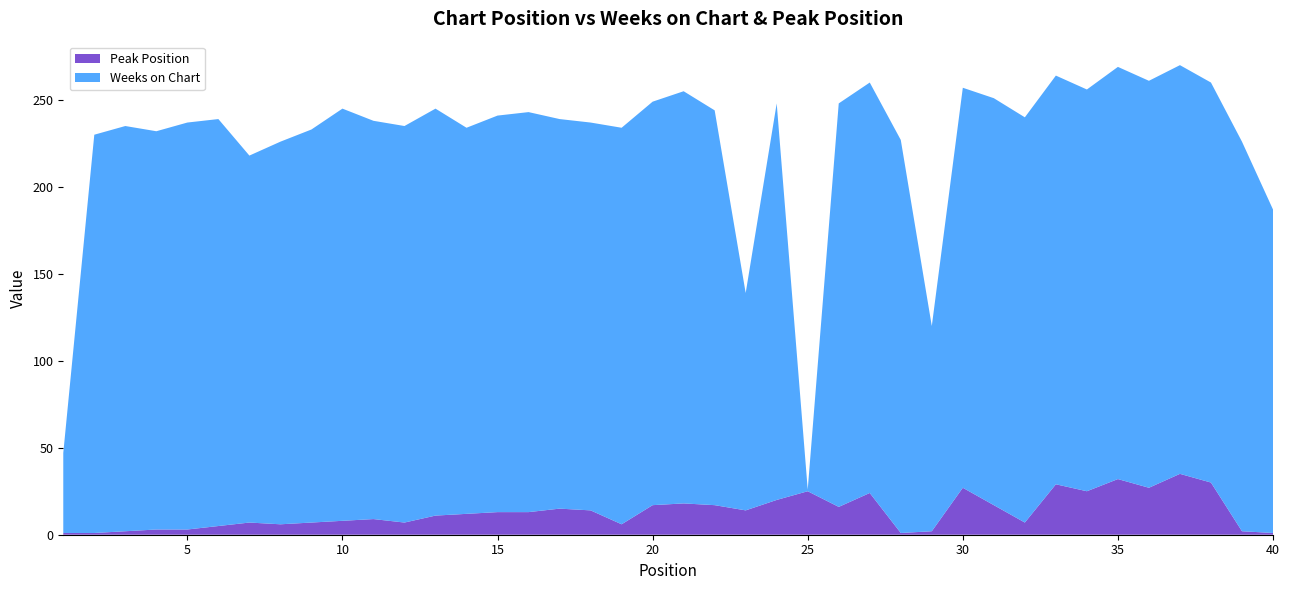

Reading left to right, transcribe all the data shown in this chart.

Peak Position: 1	1	2	3	3	5	7	6	7	8	9	7	11	12	13	13	15	14	6	17	18	17	14	20	25	16	24	1	2	27	17	7	29	25	32	27	35	30	2	1
Weeks on Chart: 46	229	233	229	234	234	211	220	226	237	229	228	234	222	228	230	224	223	228	232	237	227	125	228	1	232	236	226	118	230	234	233	235	231	237	234	235	230	224	186